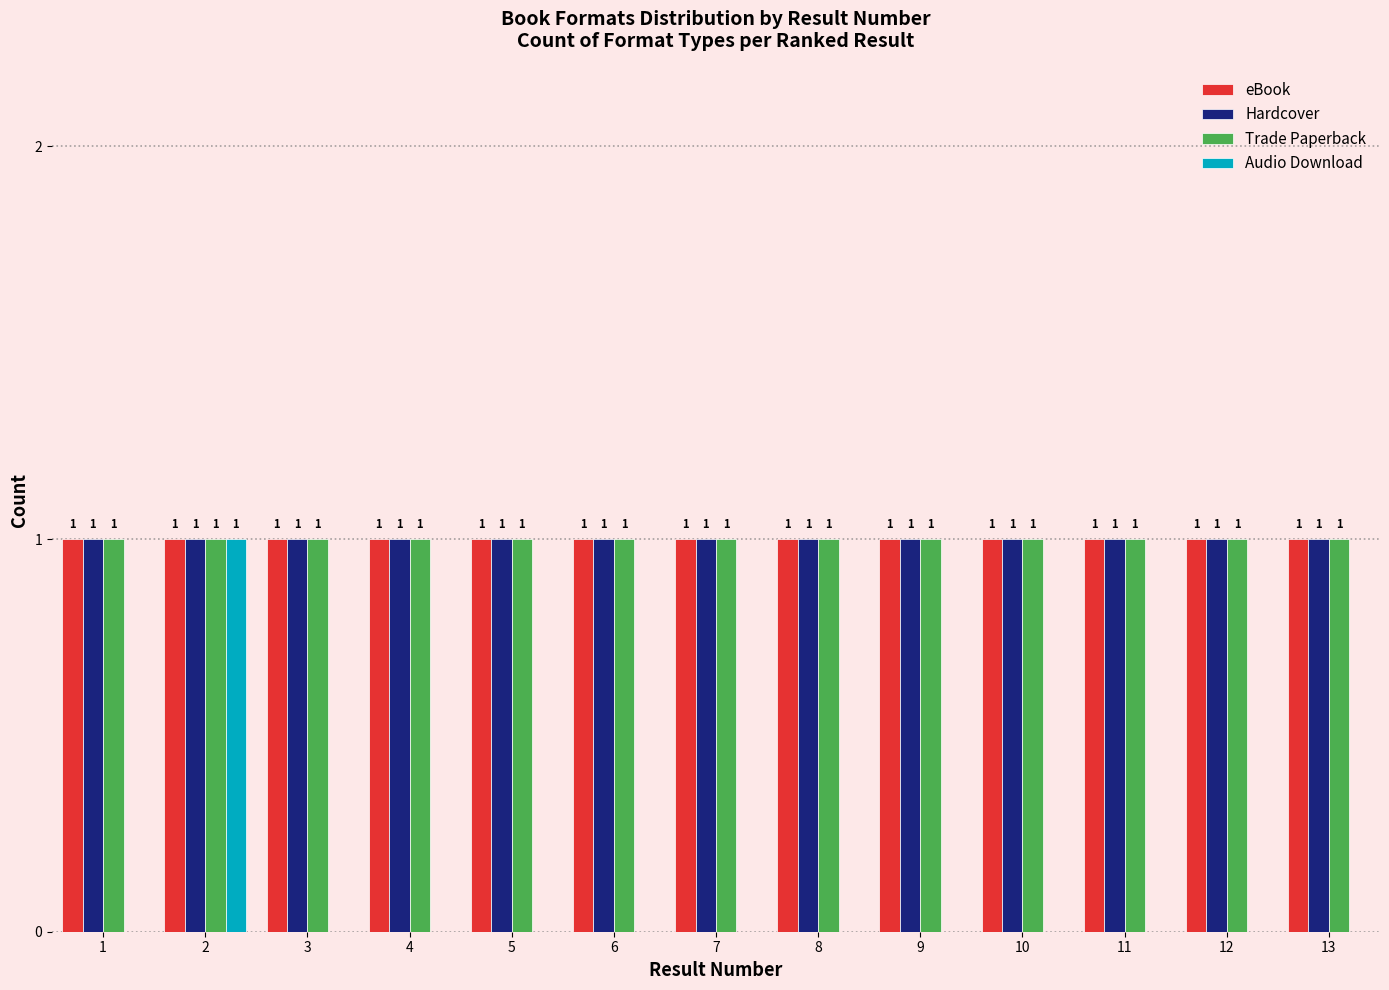

Reading right to left, what are all the values shown in this chart?

eBook: 13=1	12=1	11=1	10=1	9=1	8=1	7=1	6=1	5=1	4=1	3=1	2=1	1=1
Hardcover: 13=1	12=1	11=1	10=1	9=1	8=1	7=1	6=1	5=1	4=1	3=1	2=1	1=1
Trade Paperback: 13=1	12=1	11=1	10=1	9=1	8=1	7=1	6=1	5=1	4=1	3=1	2=1	1=1
Audio Download: 13=0	12=0	11=0	10=0	9=0	8=0	7=0	6=0	5=0	4=0	3=0	2=1	1=0